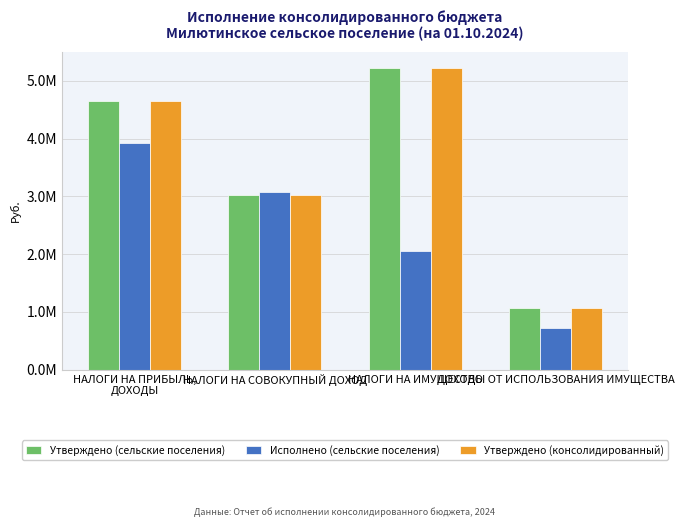

Which has a higher value, НАЛОГИ НА СОВОКУПНЫЙ ДОХОД or НАЛОГИ НА ПРИБЫЛЬ,
ДОХОДЫ?

НАЛОГИ НА ПРИБЫЛЬ,
ДОХОДЫ